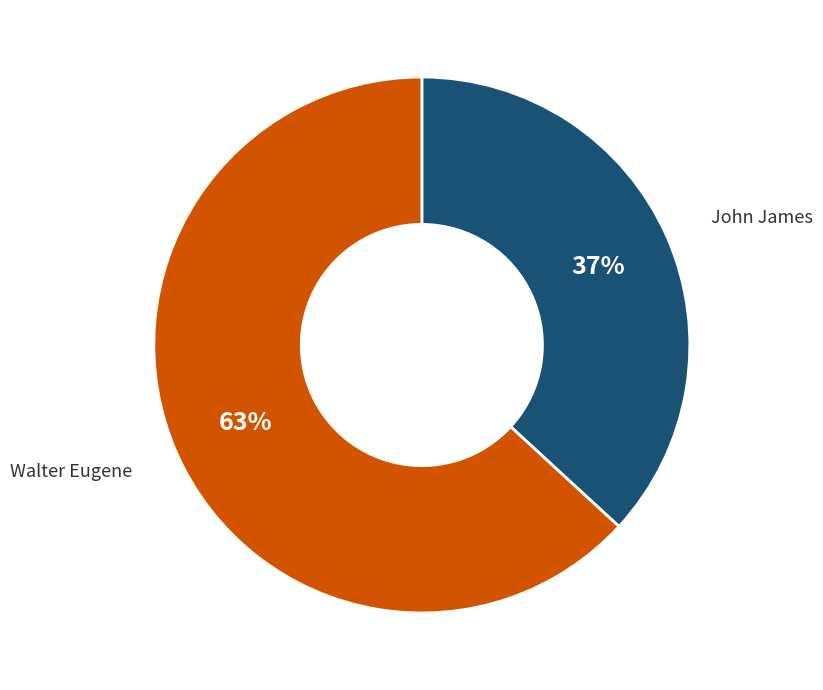

Is Walter Eugene the majority of the pie?

Yes